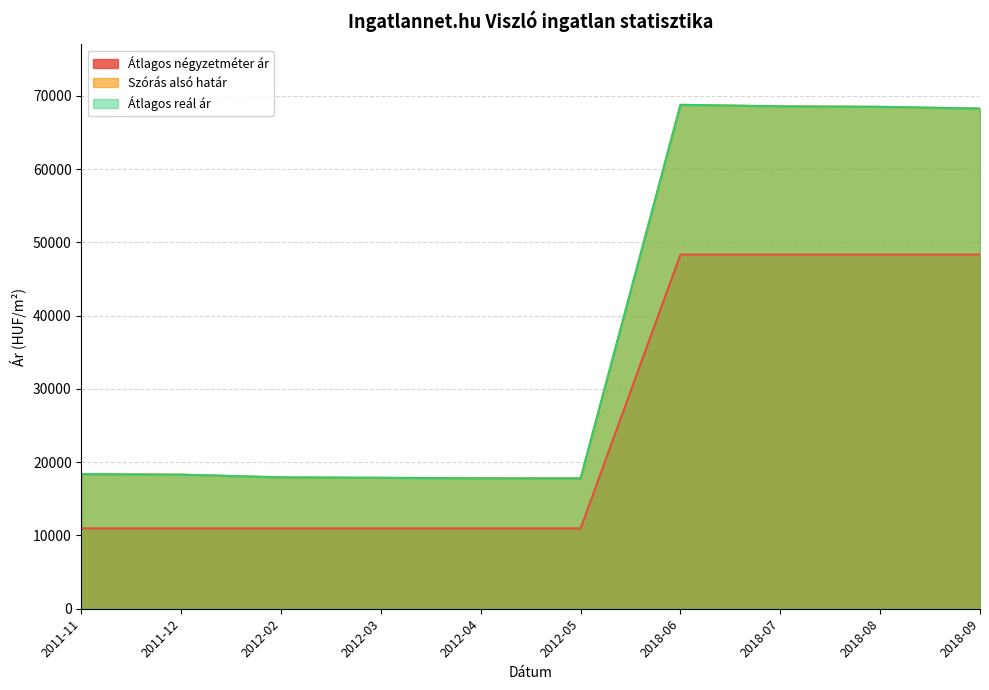

True or false: Szórás alsó határ and Átlagos reál ár intersect in this chart.

False